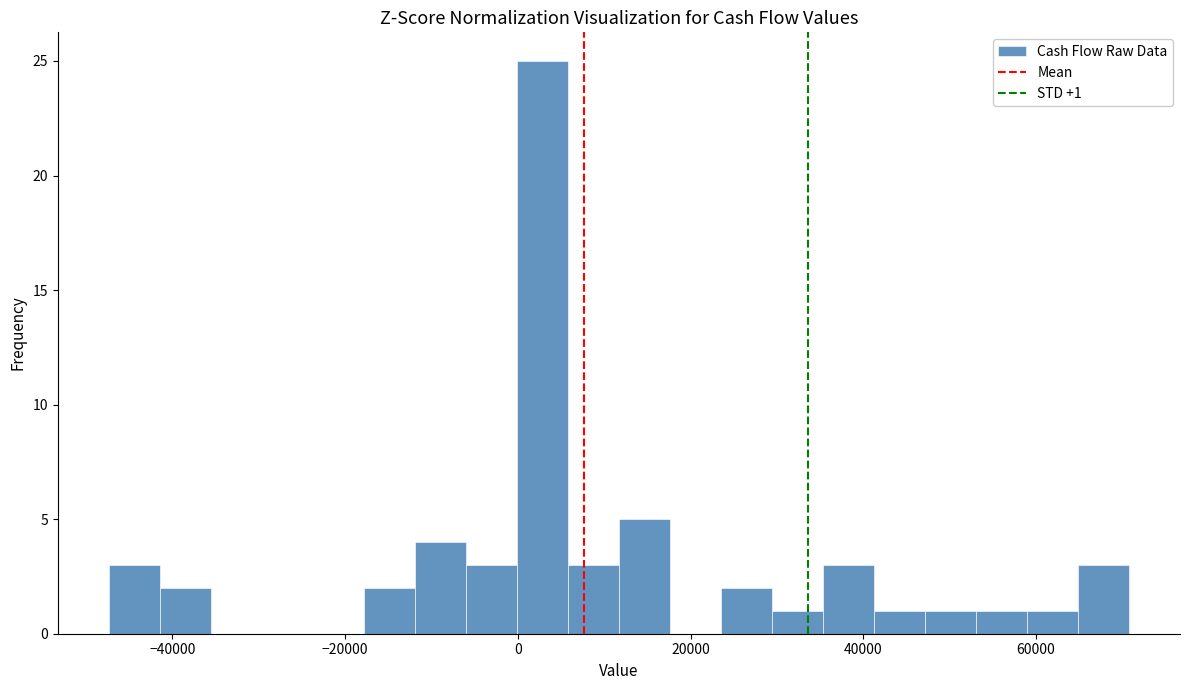

Around what value on the x-axis is the tallest bar? Give the approximate position of its centre, as read against the axis.

2000